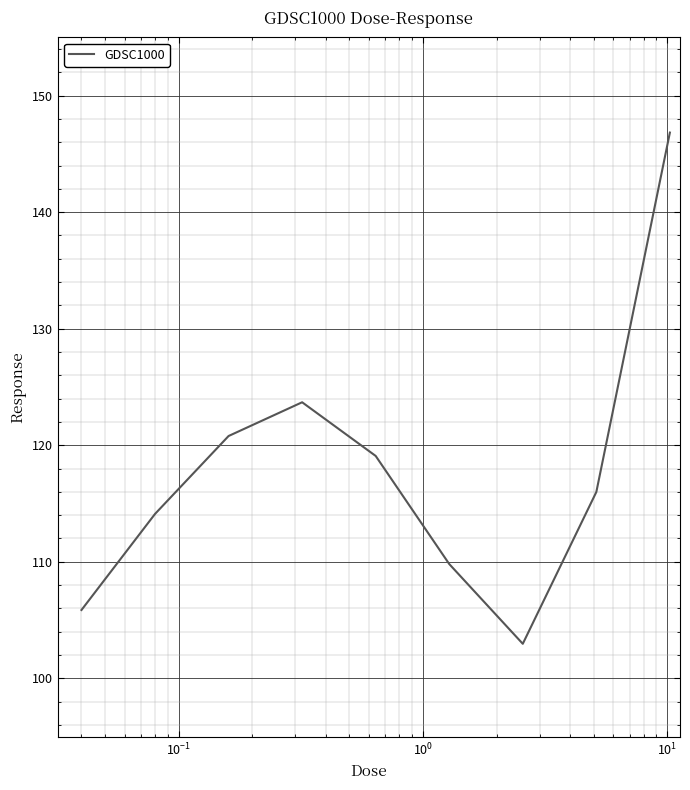

What is the difference between the maximum and minimum values?

43.9